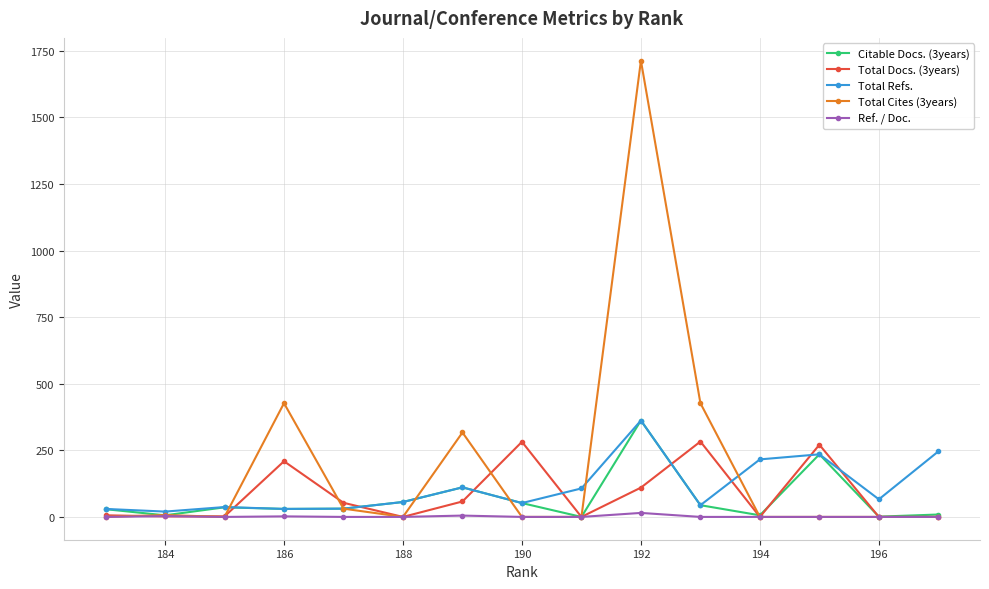

What is the maximum value for Ref. / Doc.?

15